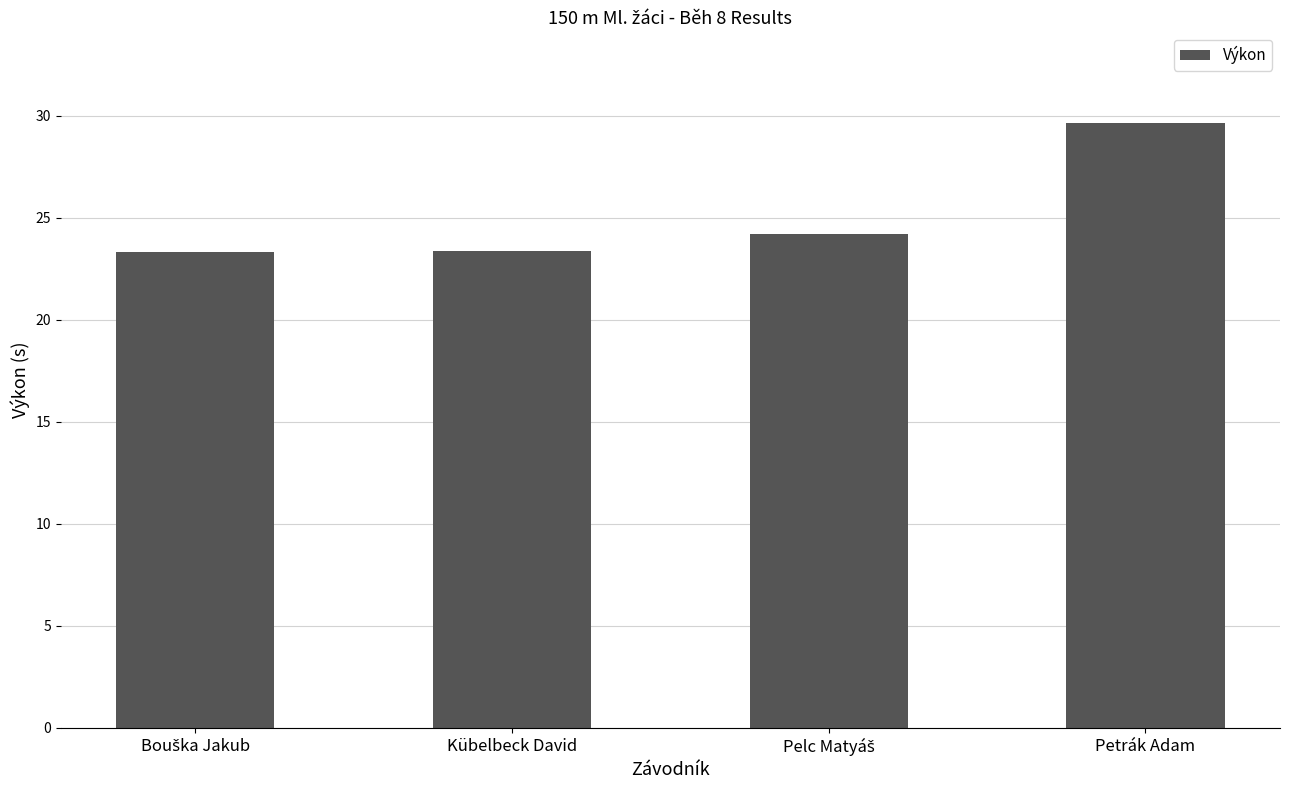

What is the average value?

25.1